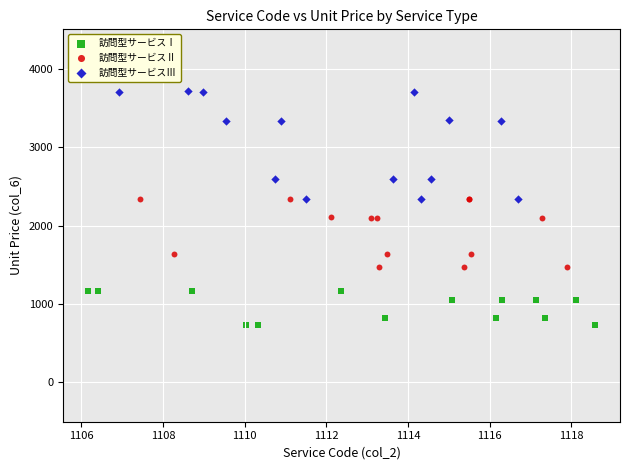

Which series has the largest Y range (max minus min)?

訪問型サービスⅢ